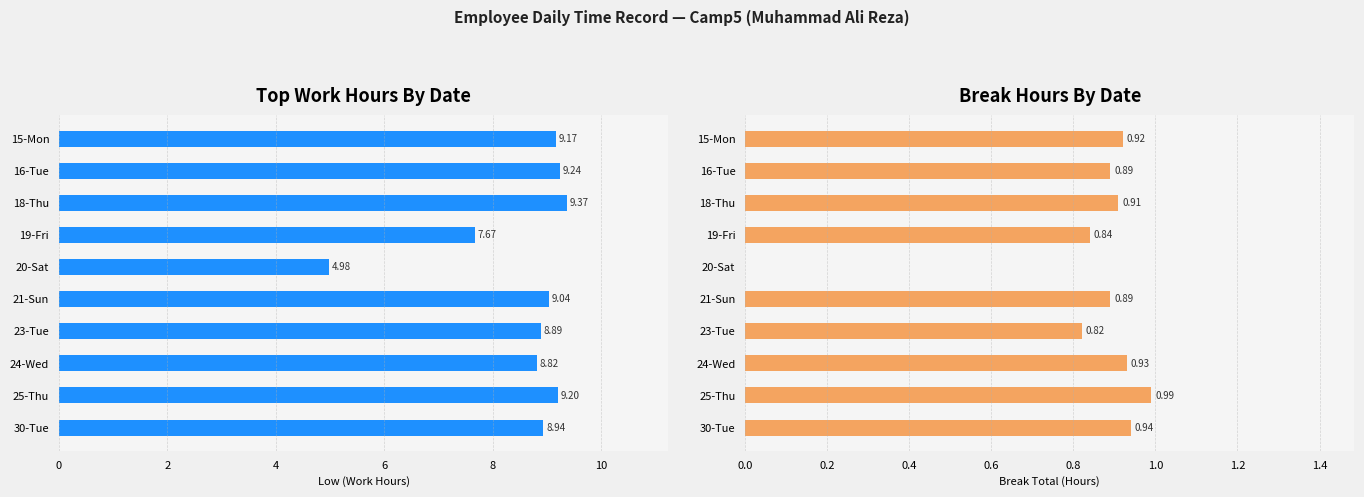

What is the maximum value for Break Hours?

1.0